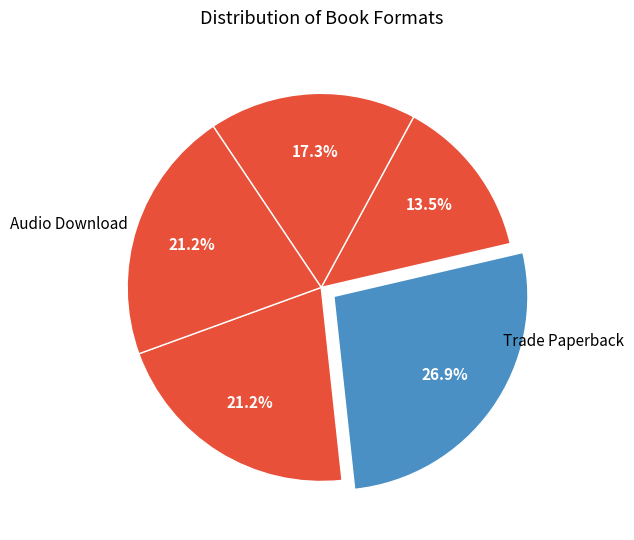

Is there any slice that represents more than half of the pie?

No